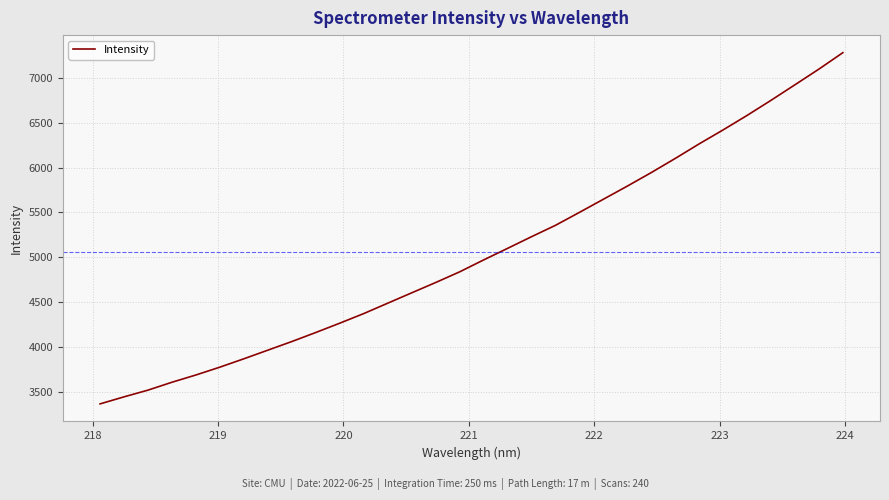

What is the difference between the maximum and minimum values?

3919.5